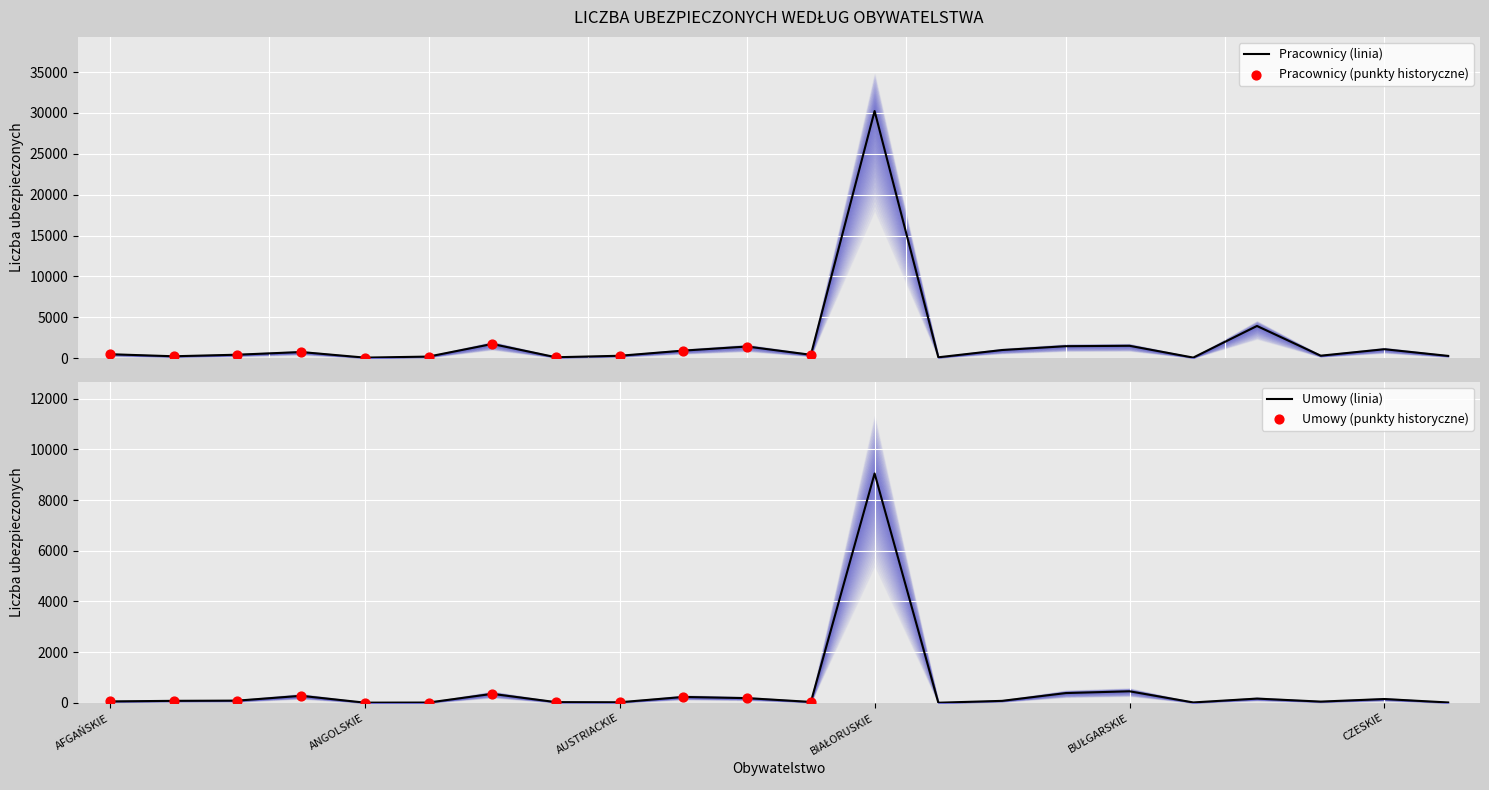

Which series reaches the maximum Y coordinate?

Pracownicy